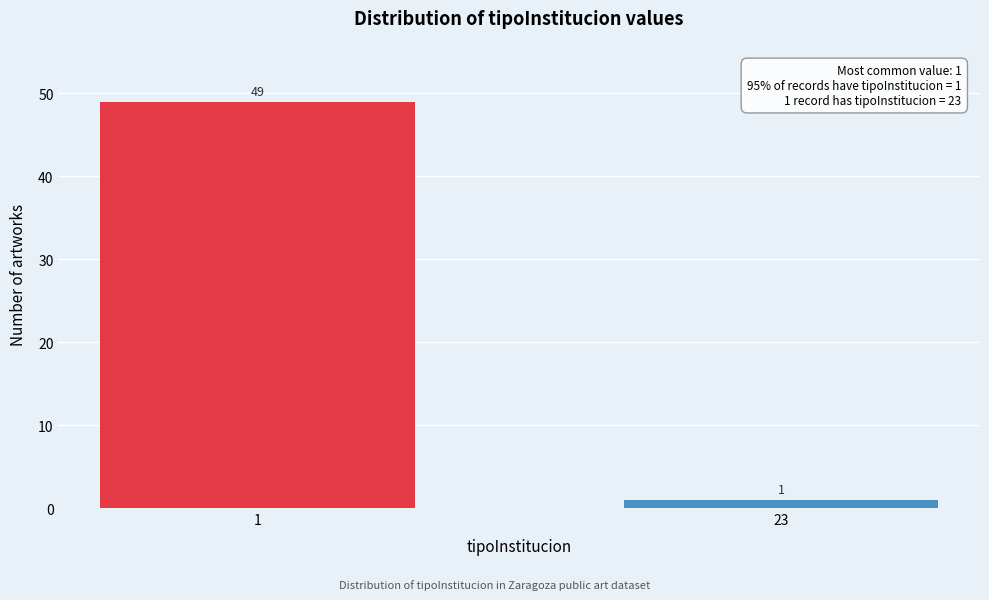

Reading left to right, what are all the values shown in this chart?

49	1